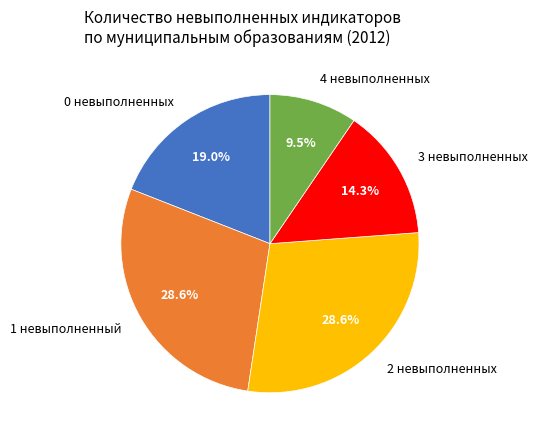

Is the sum of 2 невыполненных and 4 невыполненных greater than half?

No